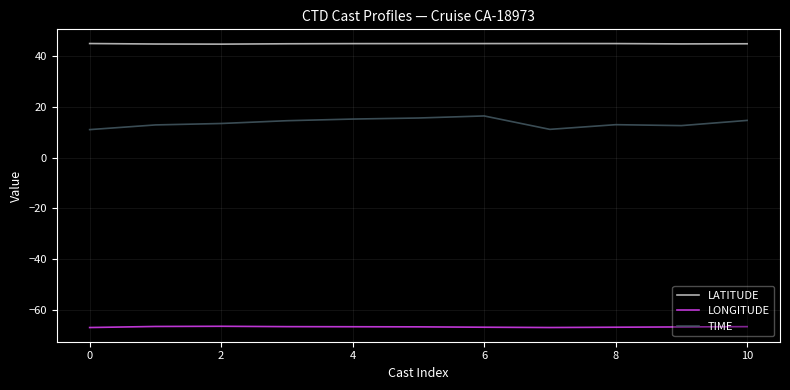

True or false: LATITUDE and LONGITUDE cross at least once.

False